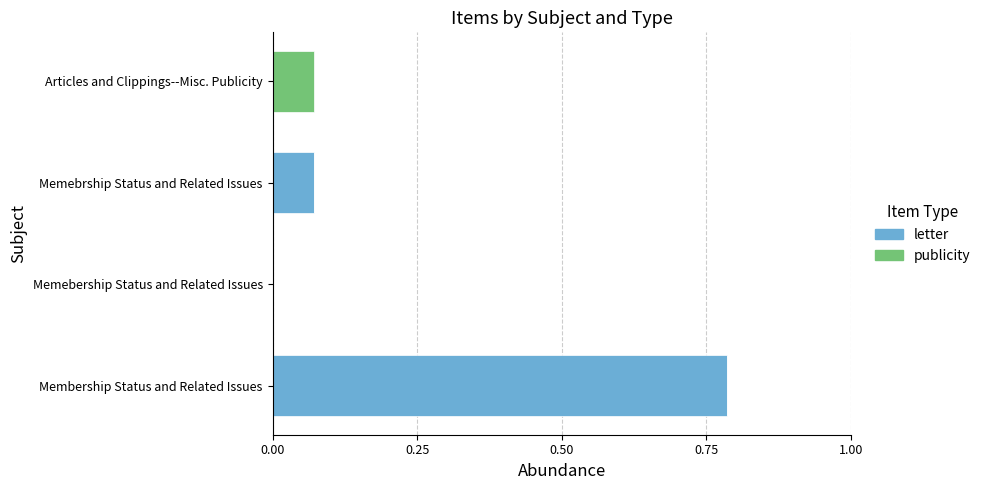

The value of letter at Articles and Clippings--Misc. Publicity is -0.4. True or false?

False